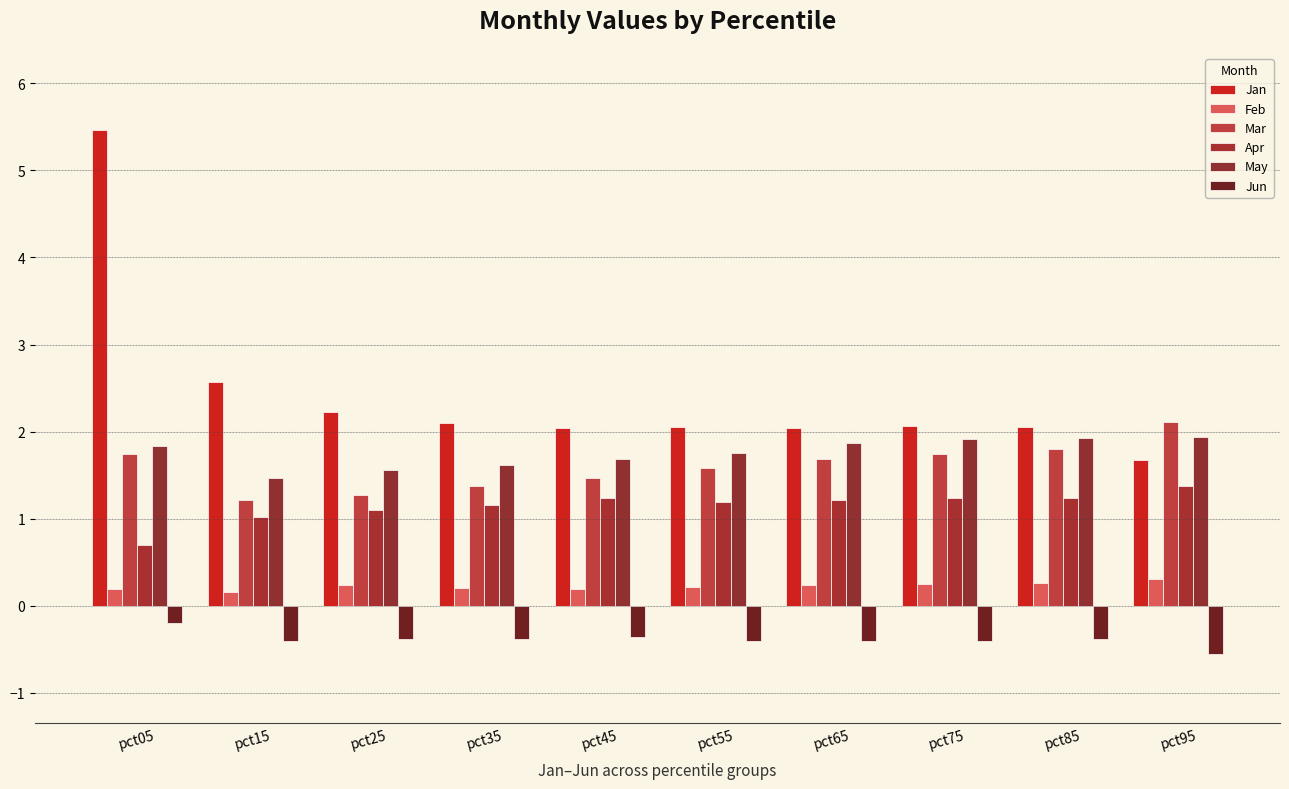

At which label does Jan first exceed 2?

pct05